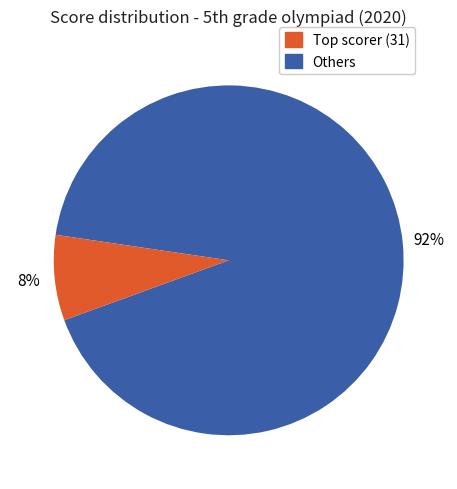

Is there a majority slice in this chart?

Yes